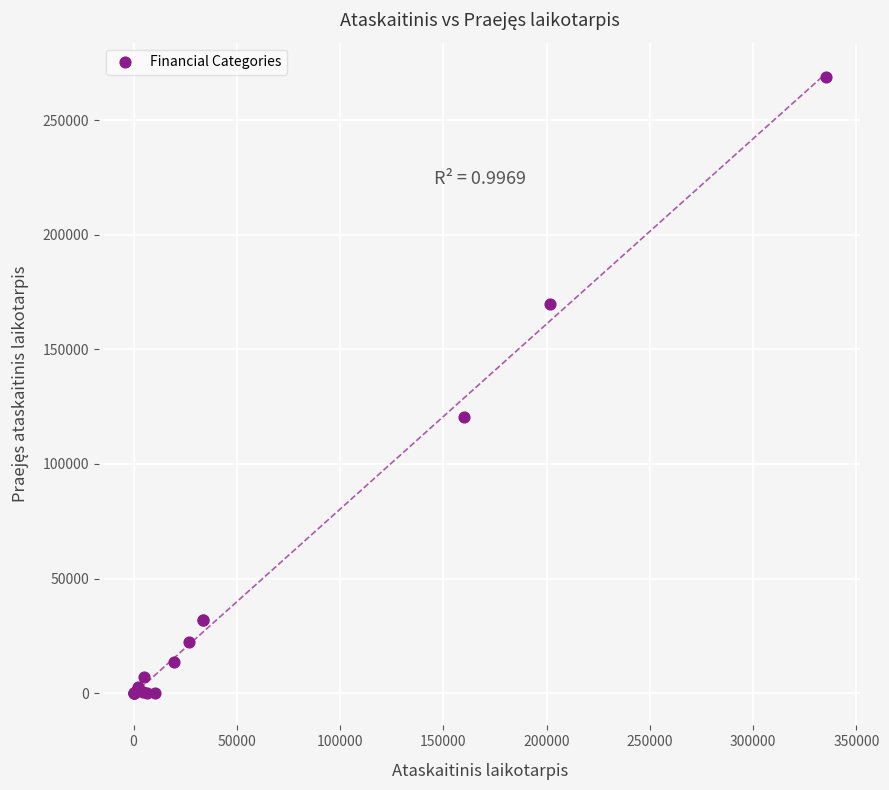

What Y value in the scatter plot is closest to 134504?

120484.5